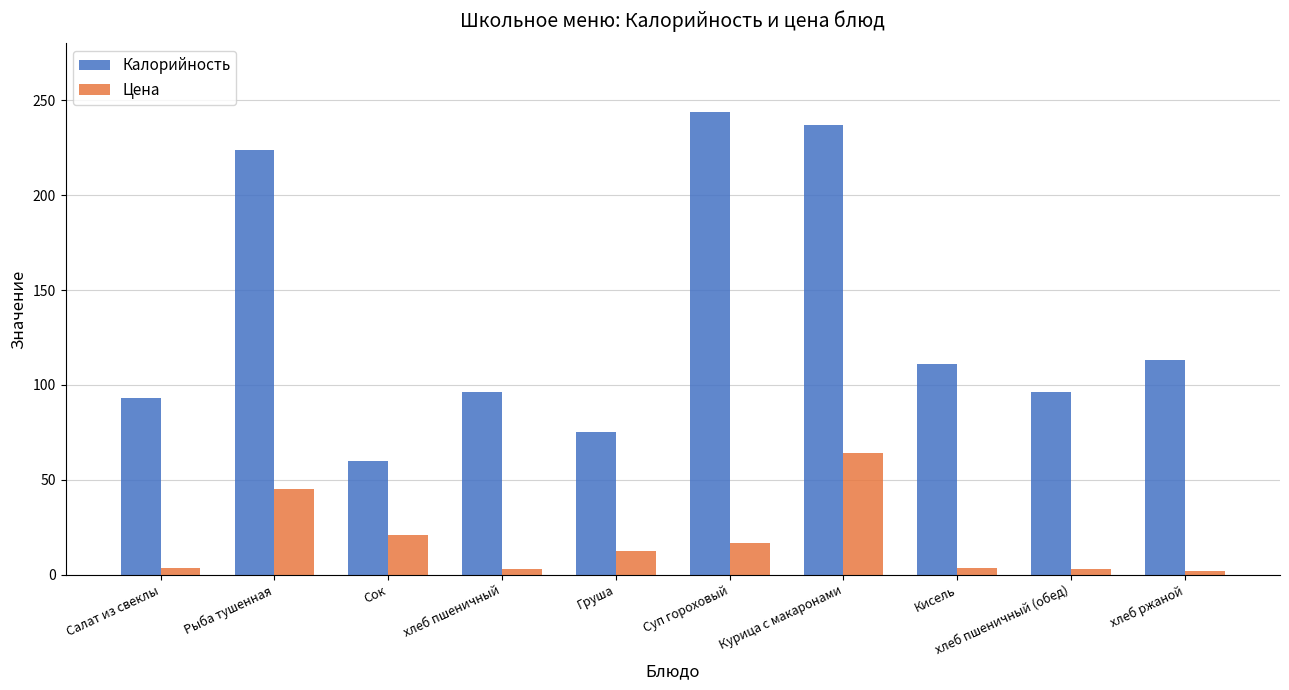

Is it true that Калорийность equals 96.0 at хлеб пшеничный?

True